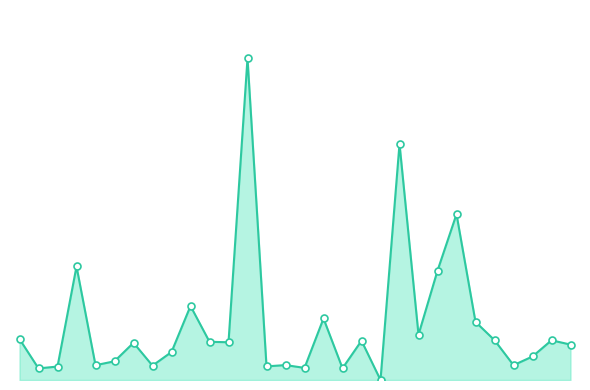

Rank the categories by value from lowest to highest.

20, 2, 18, 16, 3, 14, 8, 5, 27, 15, 6, 28, 9, 30, 7, 12, 11, 19, 29, 26, 1, 22, 25, 17, 10, 23, 4, 24, 21, 13